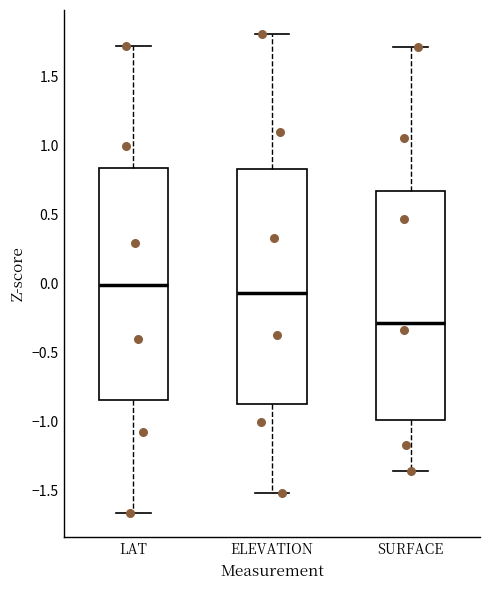

Which box has the lowest median line?

SURFACE